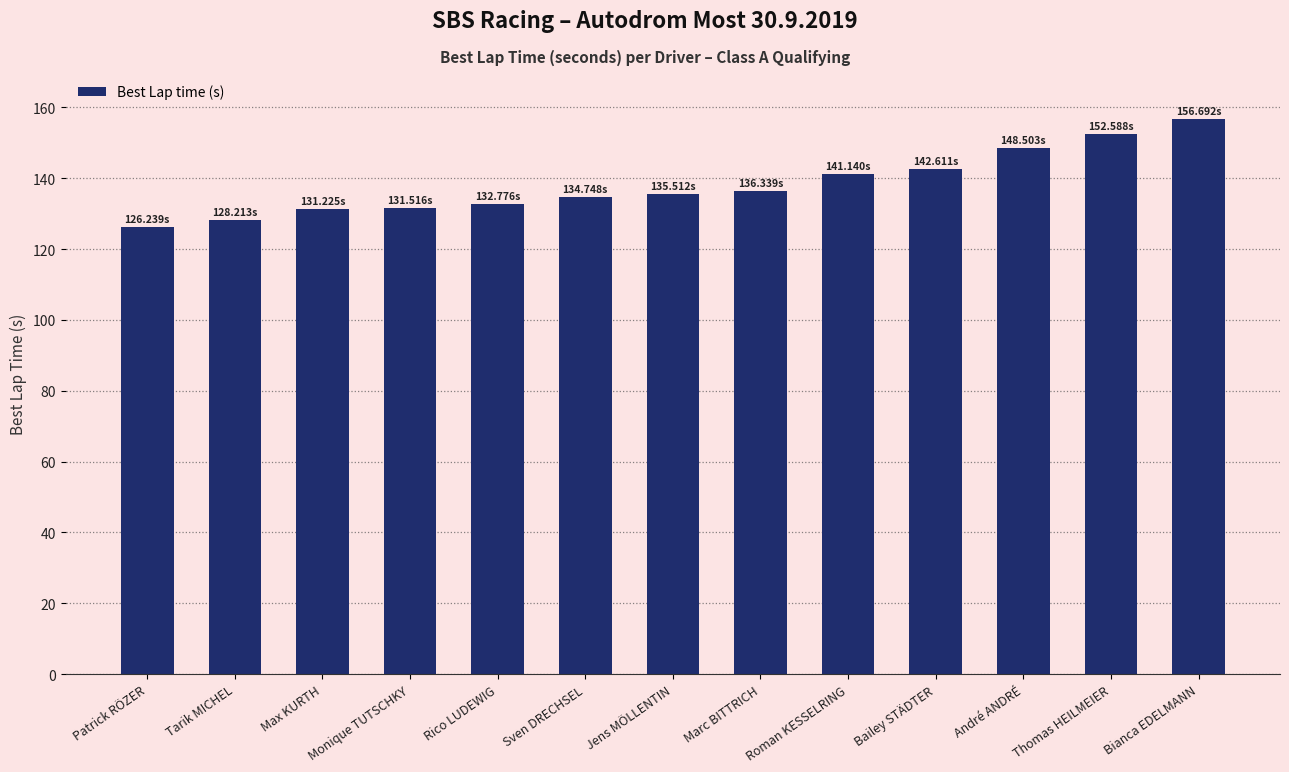

Is it true that the value at Max KURTH is 131.2?

True